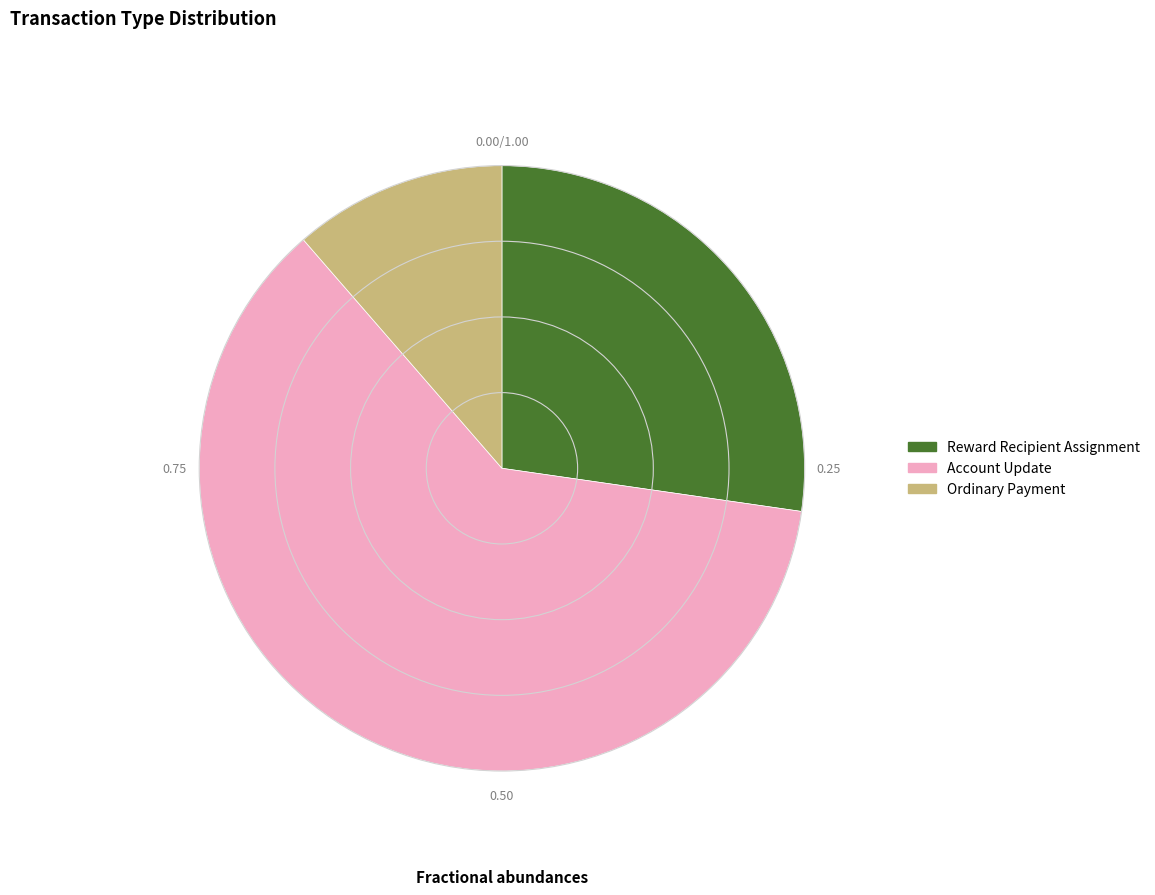

Is it true that Account Update is 49% of the pie?

False